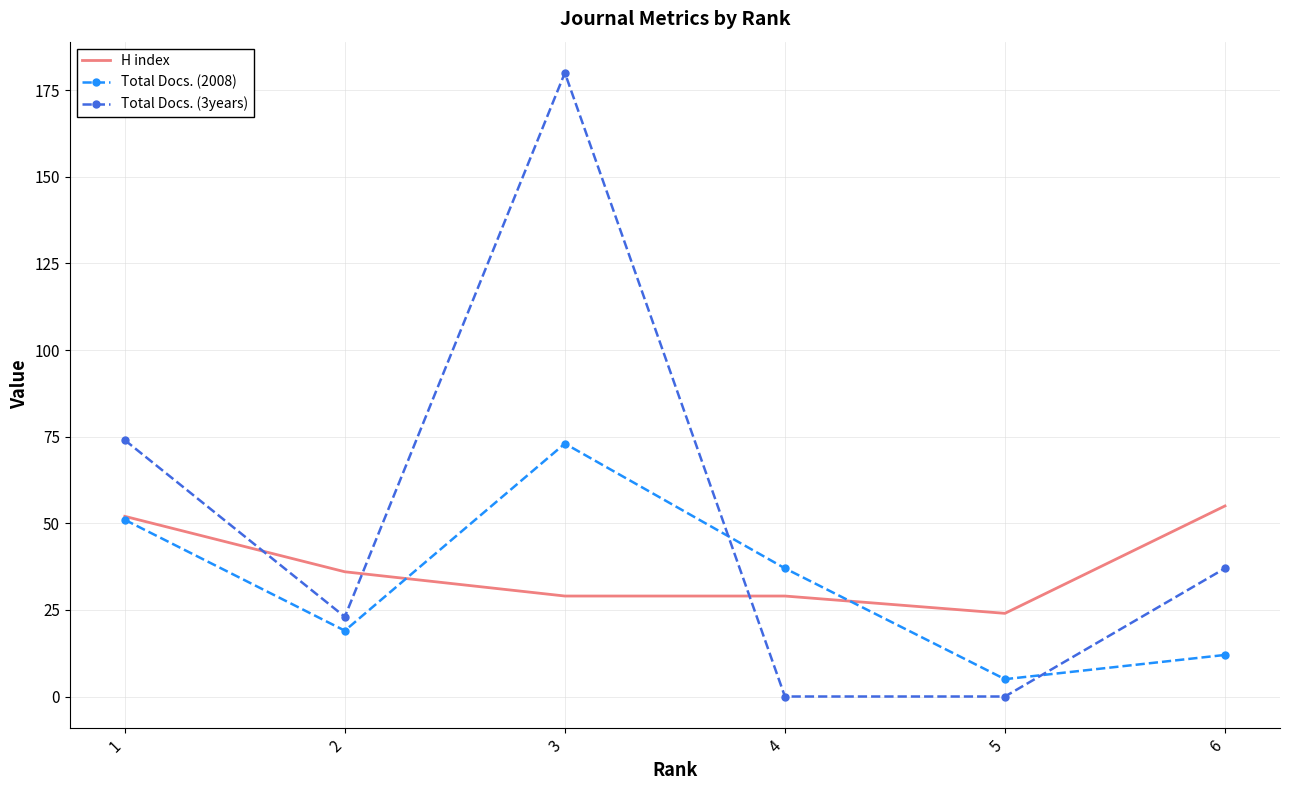

Between 4 and 5, which series saw the biggest shift?

Total Docs. (2008)